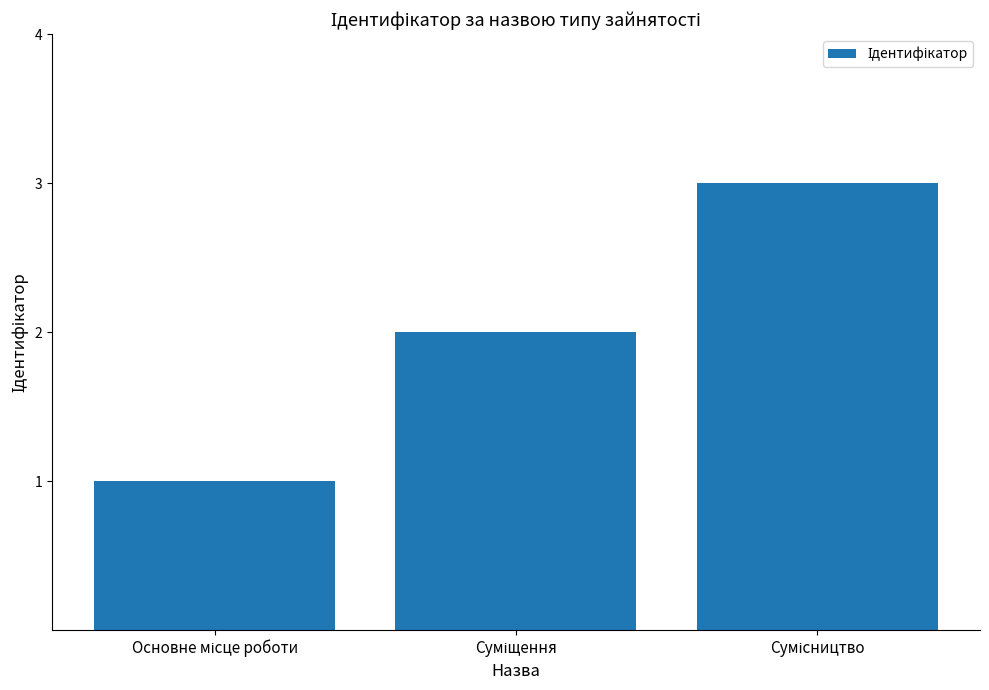

What is the maximum value shown in the chart?

3